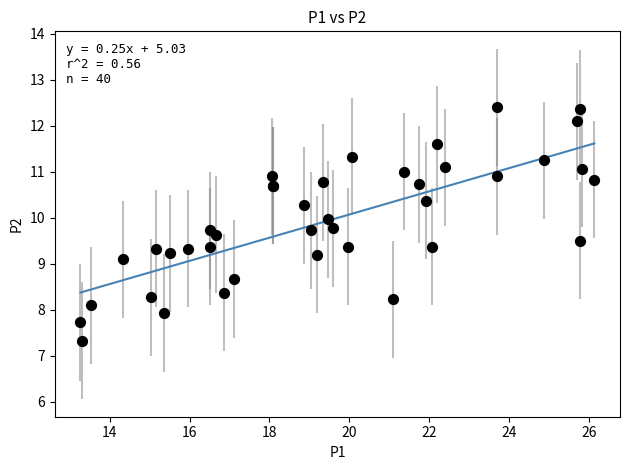

What Y value in the scatter plot is closest to 9?

9.1